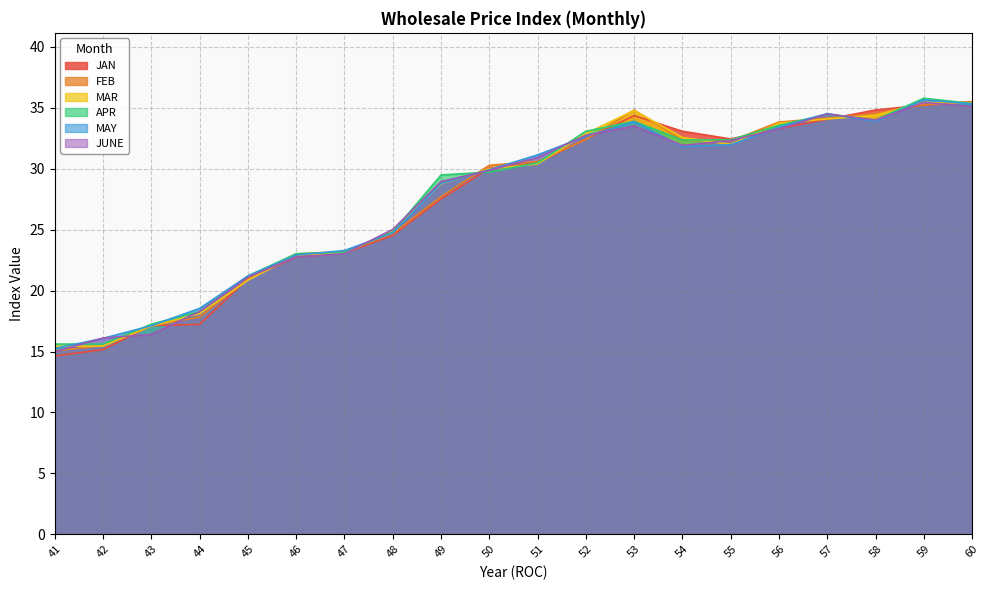

Where is the first local minimum for JUNE?

54